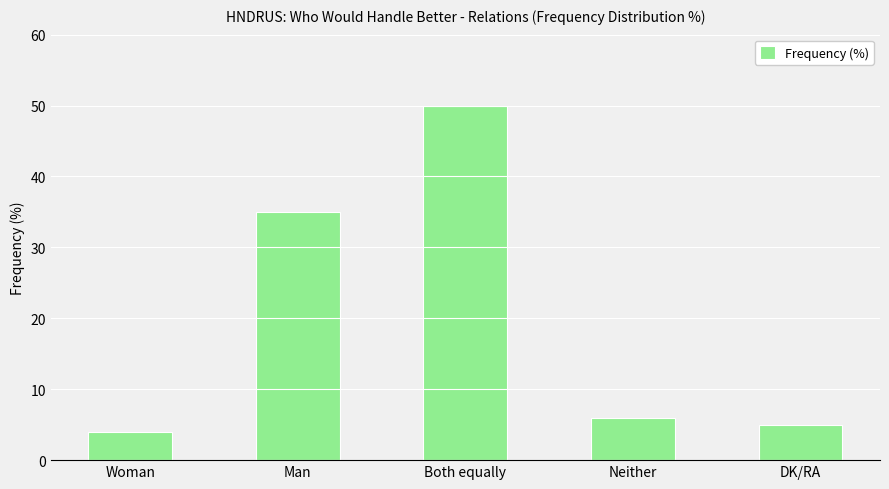

Reading left to right, list all the values displayed in this chart.

4	35	50	6	5